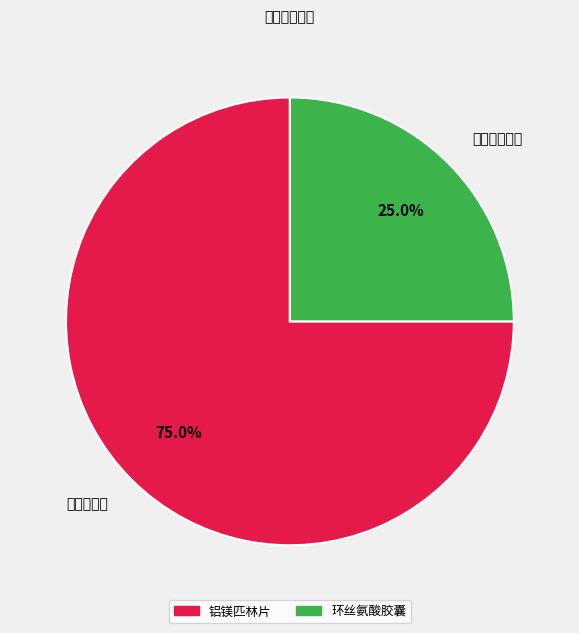

Which slice is the largest?

铝镁匹林片